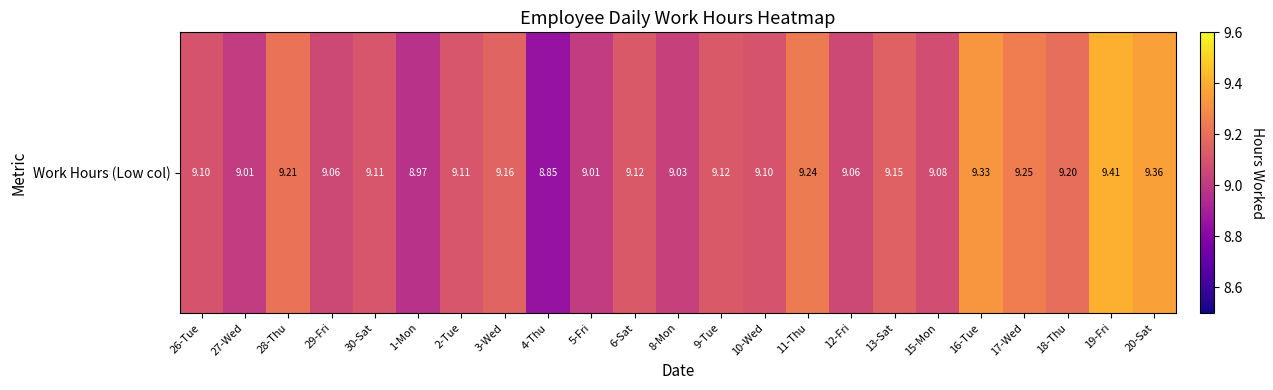

What is the sum of all values?

210.0